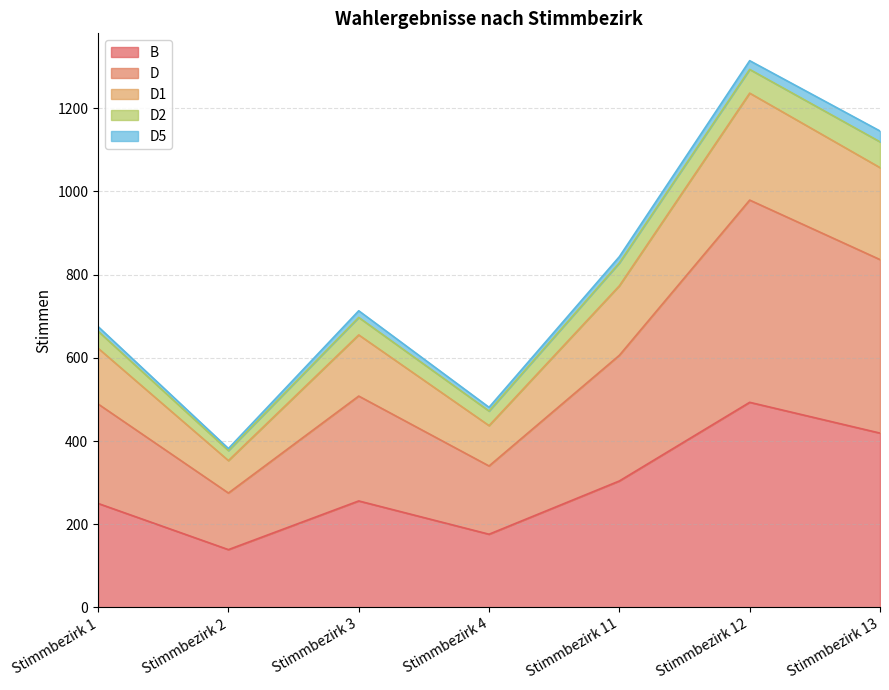

Which category has the highest value in the B series?

Stimmbezirk 12